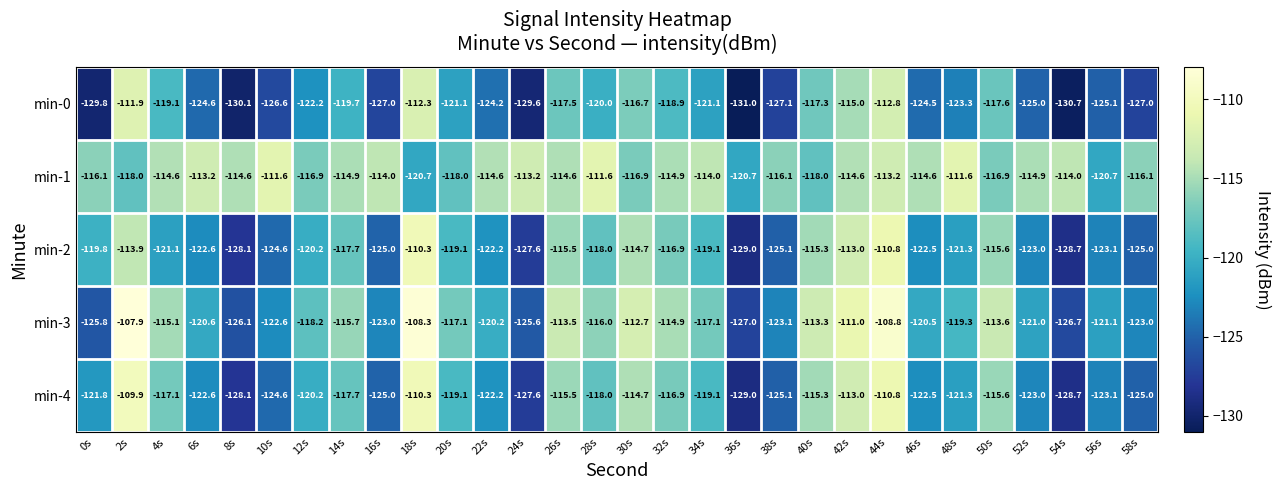

What is the difference between the highest and lowest values at 44s?

4.4